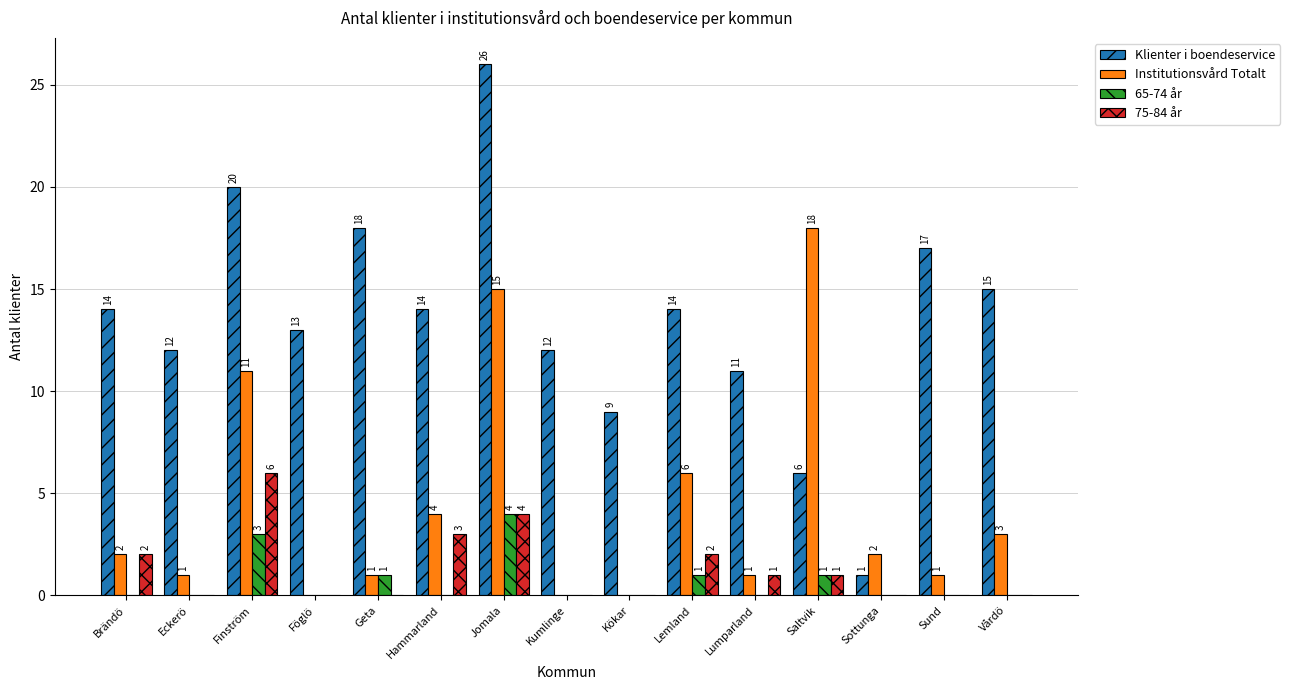

Reading left to right, list all the values displayed in this chart.

Klienter i boendeservice: 14	12	20	13	18	14	26	12	9	14	11	6	1	17	15
Institutionsvård Totalt: 2	1	11	0	1	4	15	0	0	6	1	18	2	1	3
65-74 år: 0	0	3	0	1	0	4	0	0	1	0	1	0	0	0
75-84 år: 2	0	6	0	0	3	4	0	0	2	1	1	0	0	0